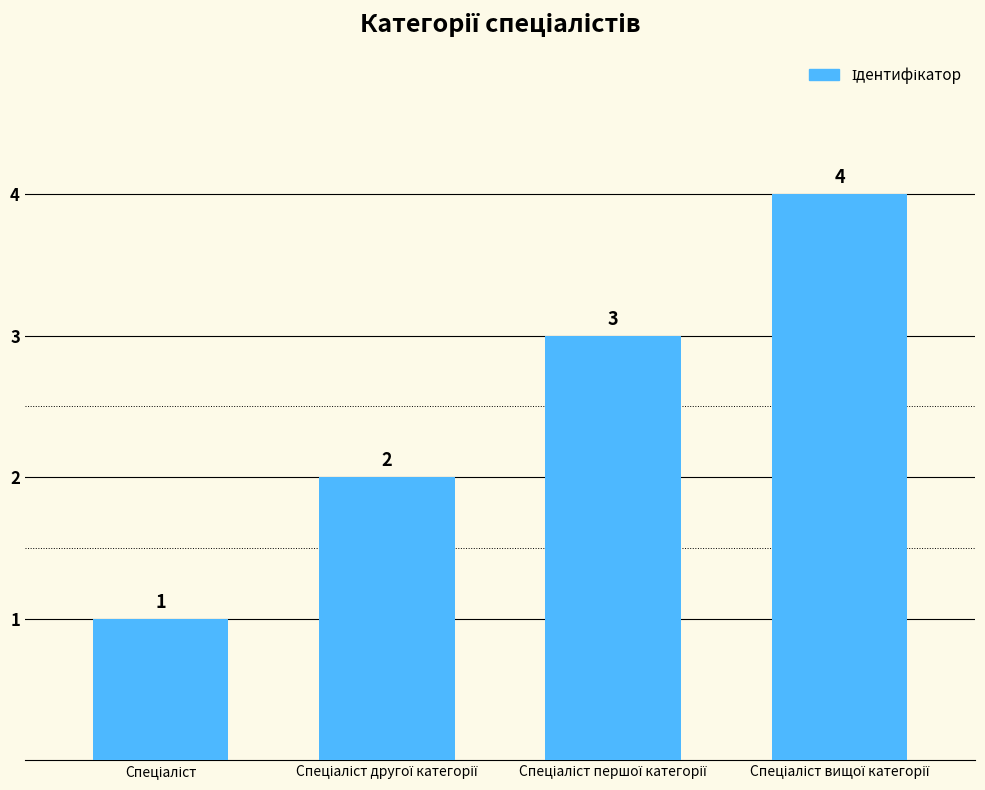

Count the values in the range 2 to 4.

3